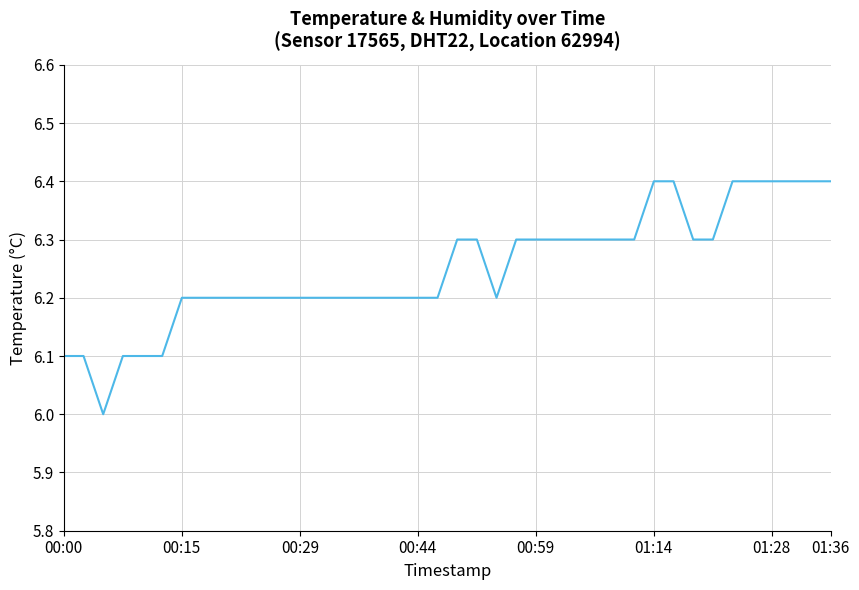

What is the difference between the maximum and minimum values?

0.4